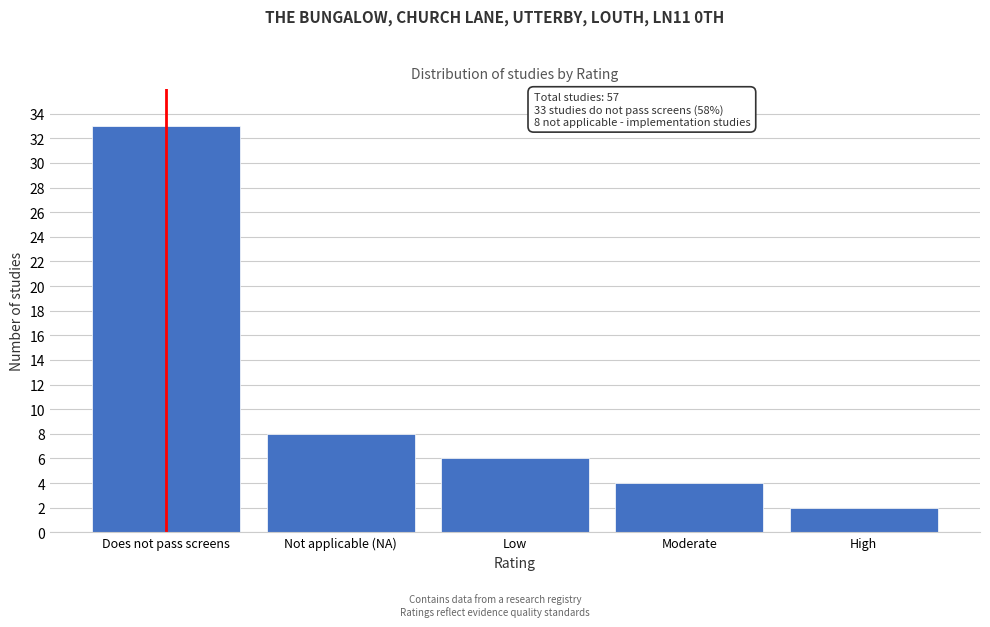

Reading left to right, extract all data points from this chart.

33	8	6	4	2